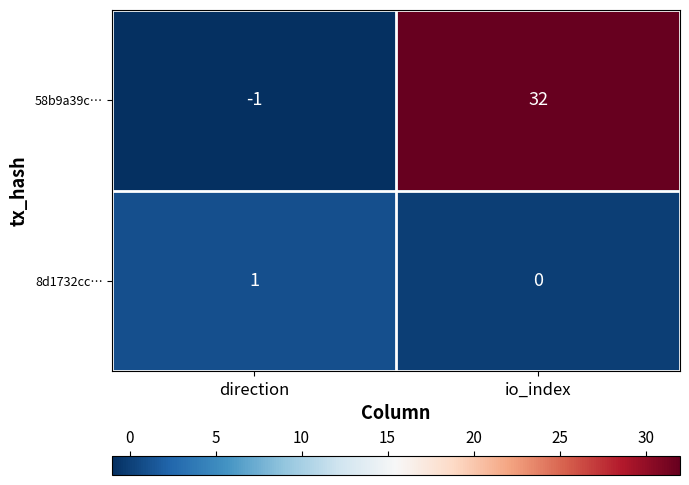

What is the total value across all series at io_index?

32